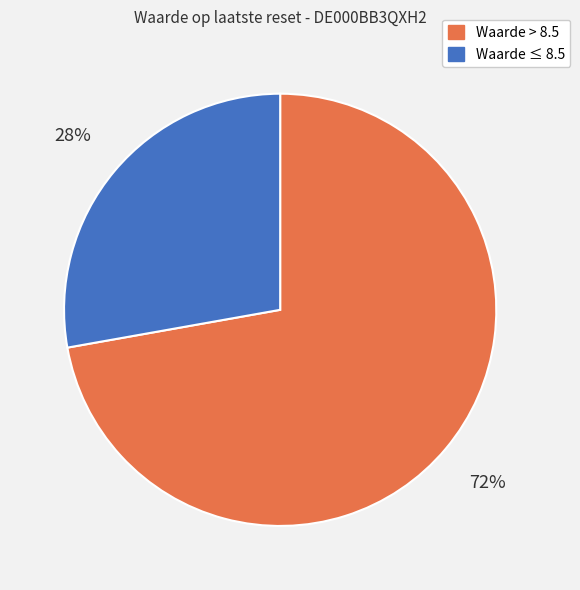

To the nearest percent, what is the difference between the largest and smallest slice percentages?

44%